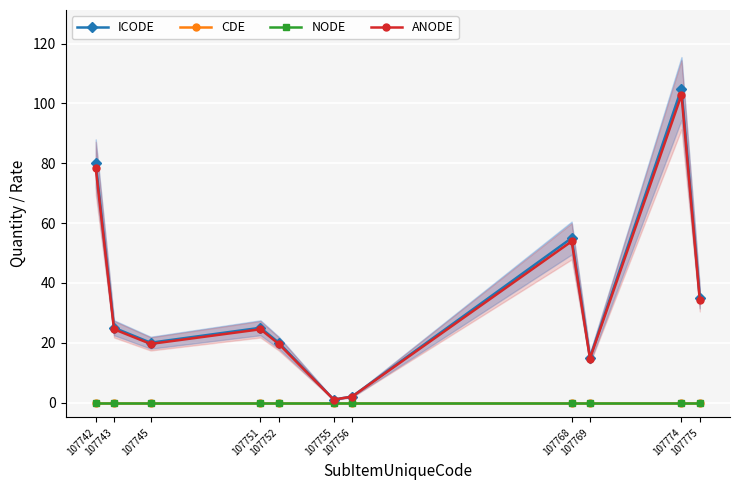

What is the difference between the ICODE values at 107752 and 107775?

15.0